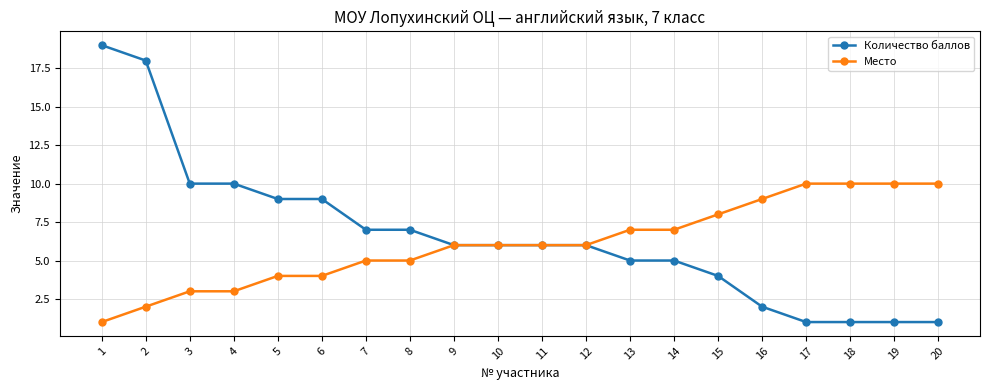

How many distinct data groups are displayed?

2